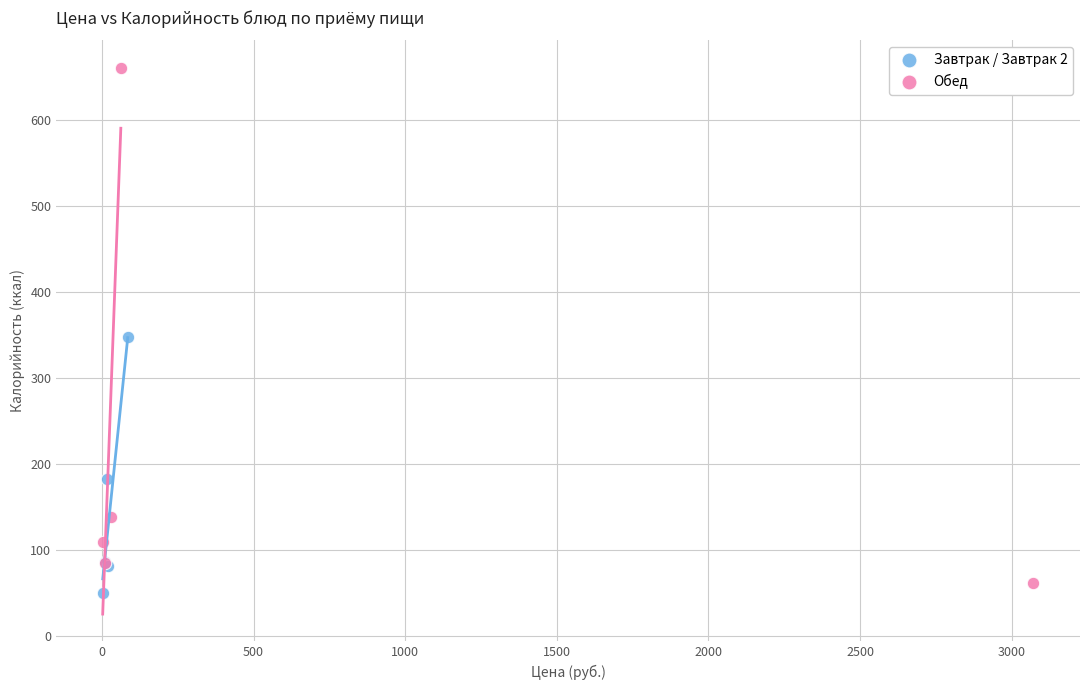

Which series reaches the minimum Y coordinate?

Завтрак / Завтрак 2